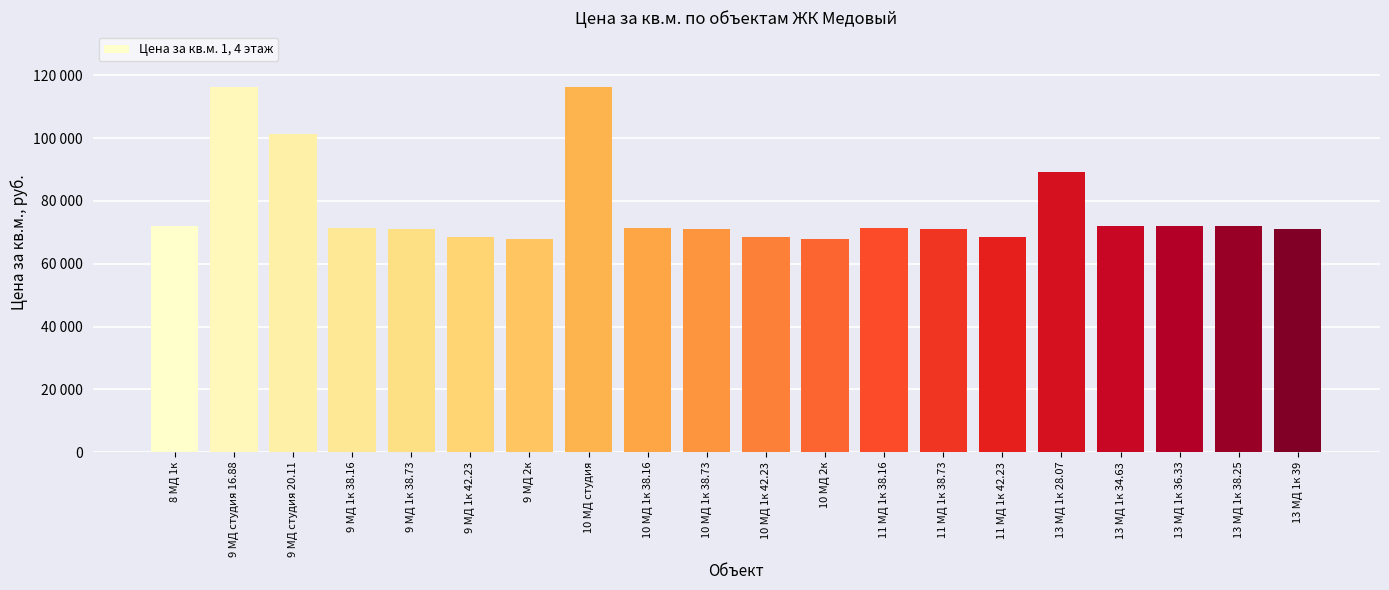

What is the difference between the values at 9 МД 1к 38.73 and 9 МД студия 20.11?

30182